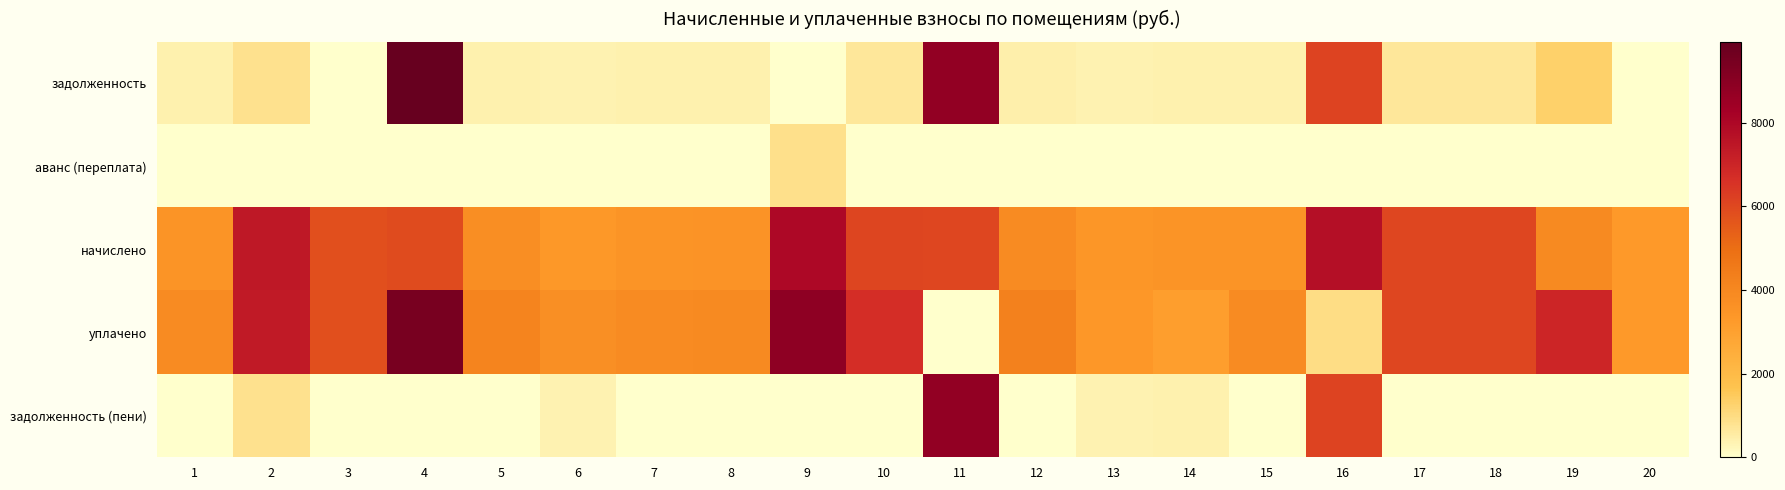

Which series changed the most between 5 and 8?

уплачено